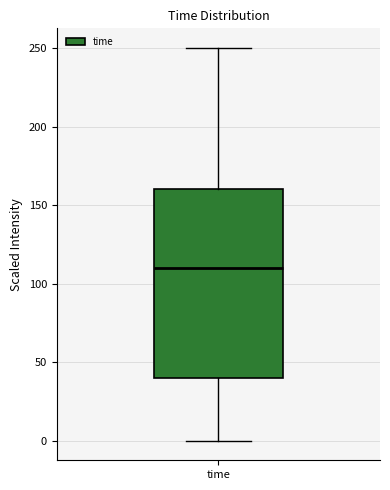

Transcribe this box plot: give where the median line is, the range the box spans, and where the two whiskers end, as read against the y-axis. The values are not printed on the chart, so give them approximately, as read against the axis.

median 110, box 40 to 160, whiskers 0 to 250